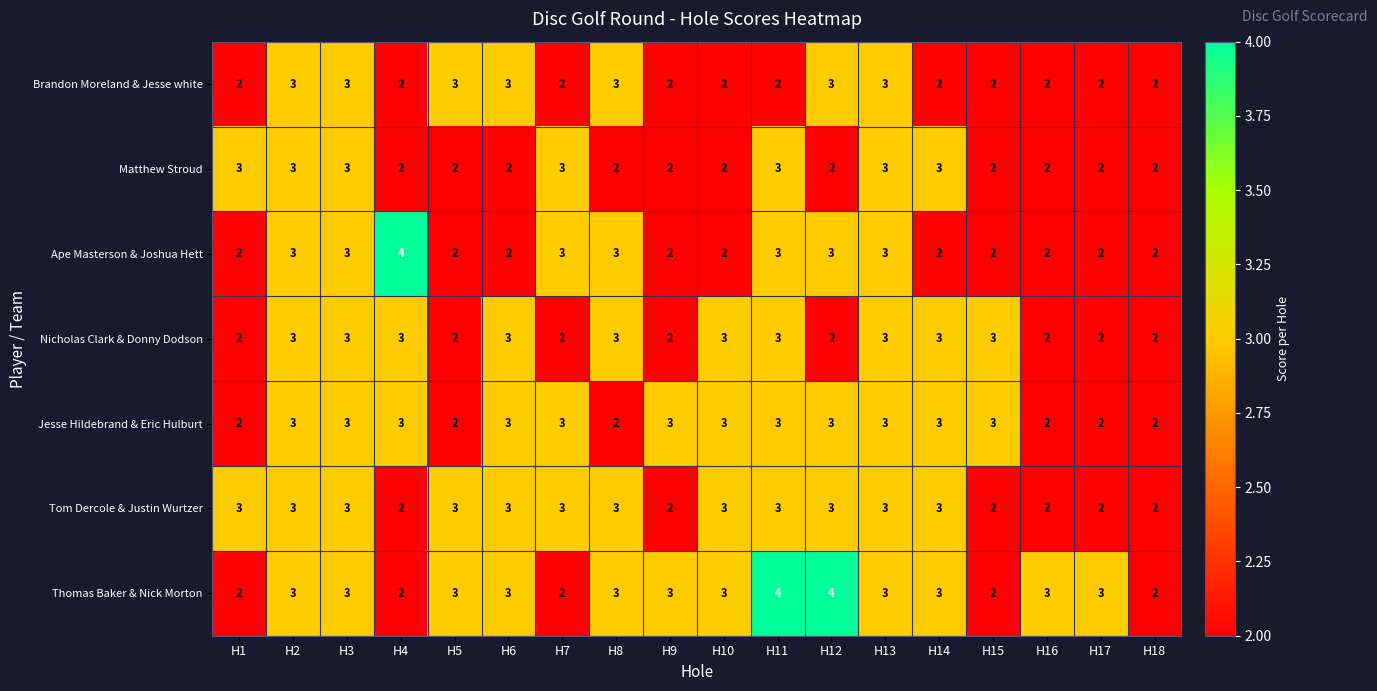

What is the sum of all Ape Masterson & Joshua Hett values?

45